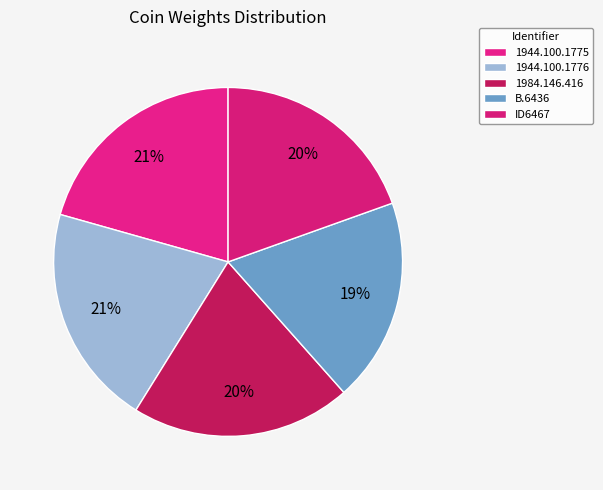

Is 1944.100.1775 the majority of the pie?

No